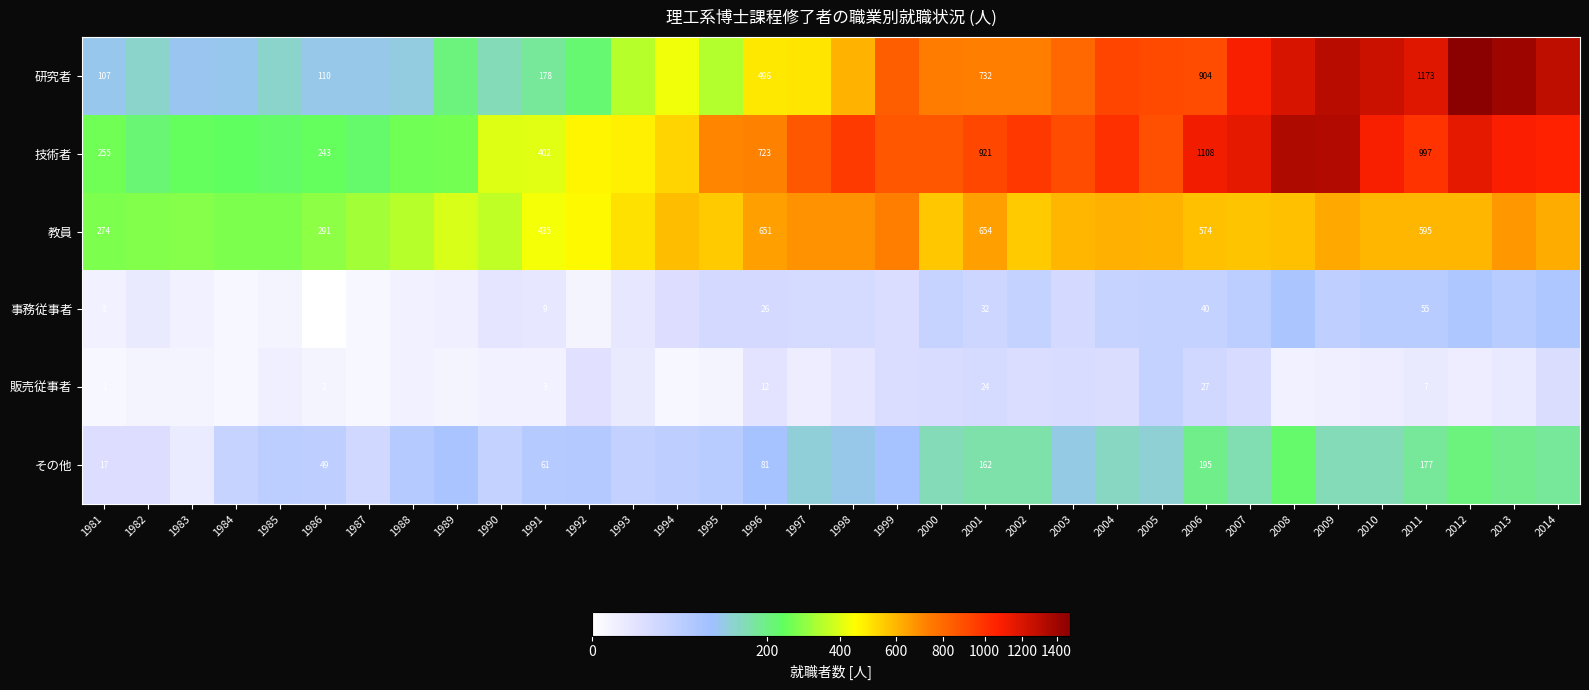

The value of 事務従事者 at 2001 is 32. True or false?

True